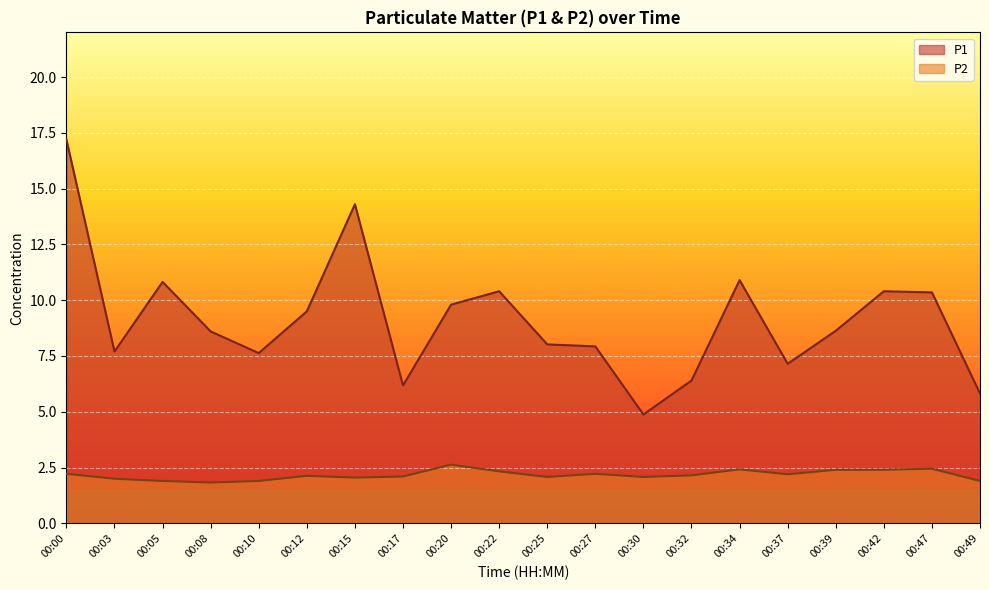

Between 00:10 and 00:34, which is larger?

00:34